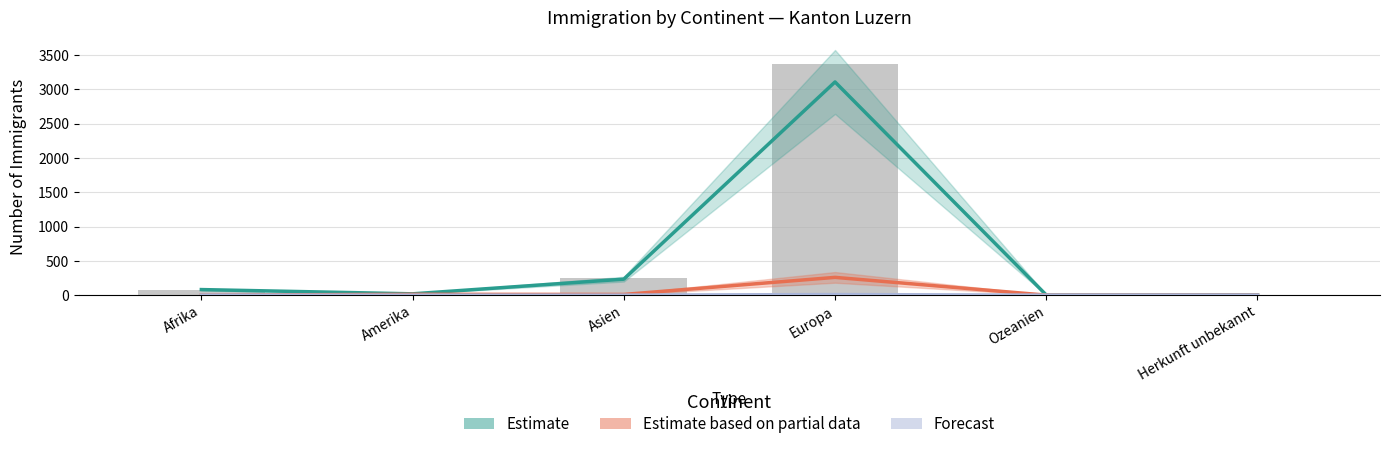

What are all the series names shown in the legend?

Estimate, Estimate based on partial data, Forecast